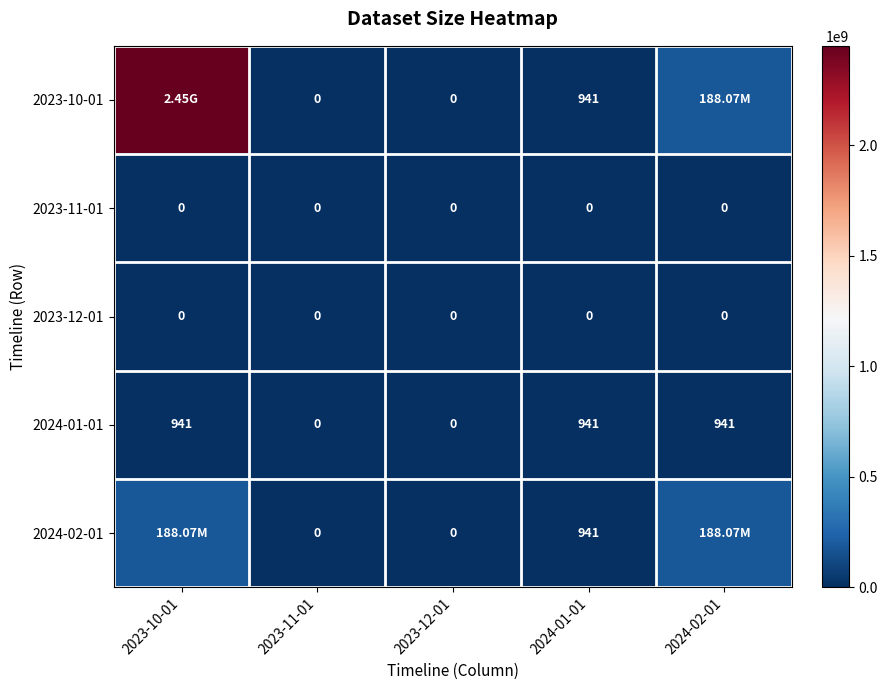

What is the total value across all series at 2024-01-01?

2823